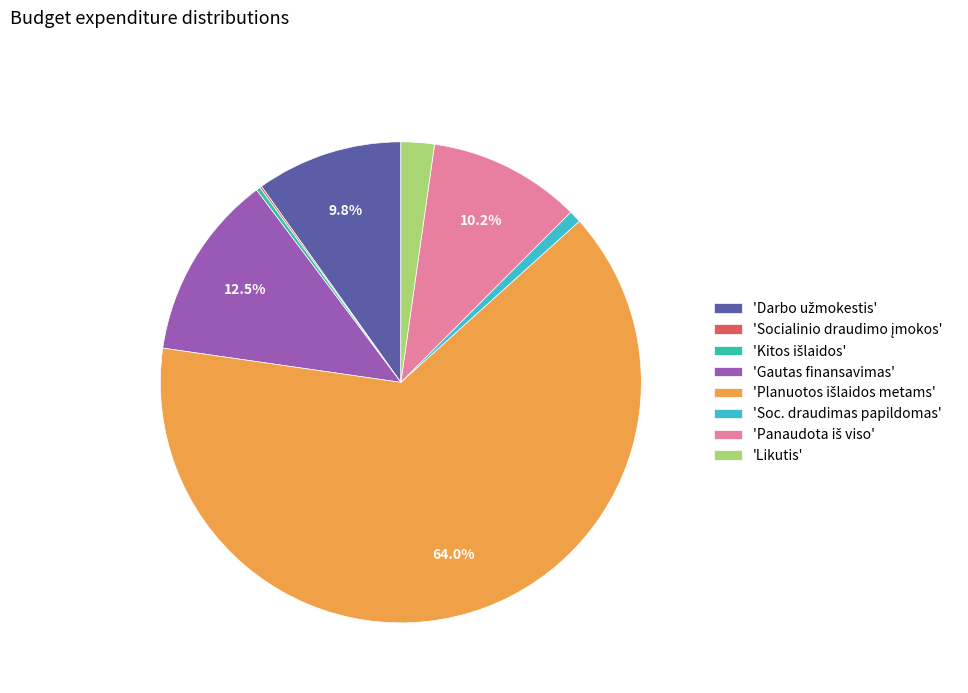

Does 'Gautas finansavimas' represent more than half of the total?

No